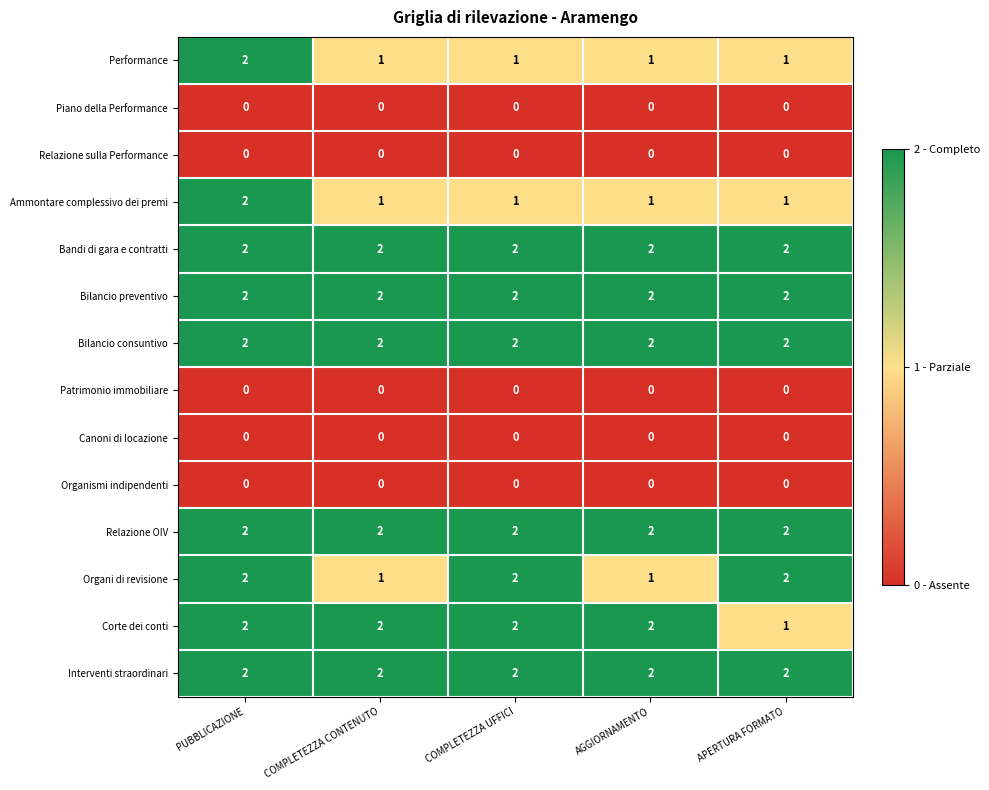

Count the Corte dei conti values in the range 2 to 3.

4